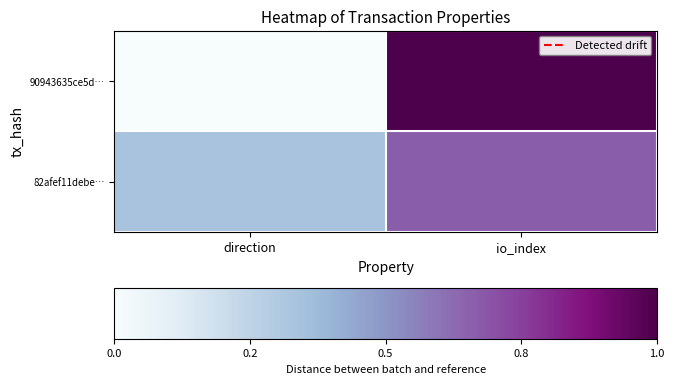

What is the spread (max minus min) of values at direction?

0.3